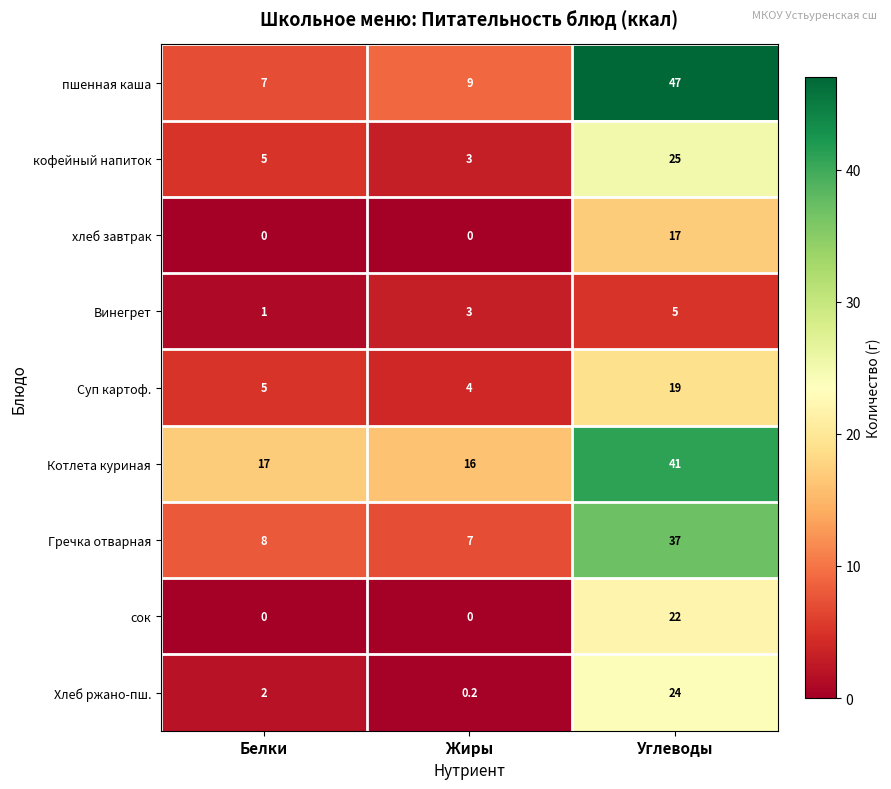

Which category has the lowest value in the Гречка отварная series?

Жиры